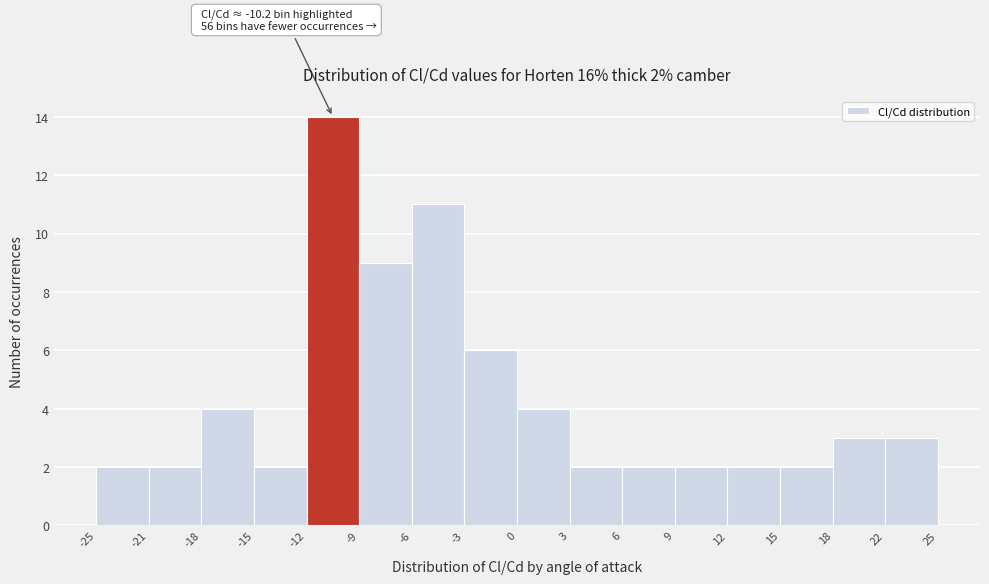

Which range on the x-axis has the tallest bar?

-12 to -9